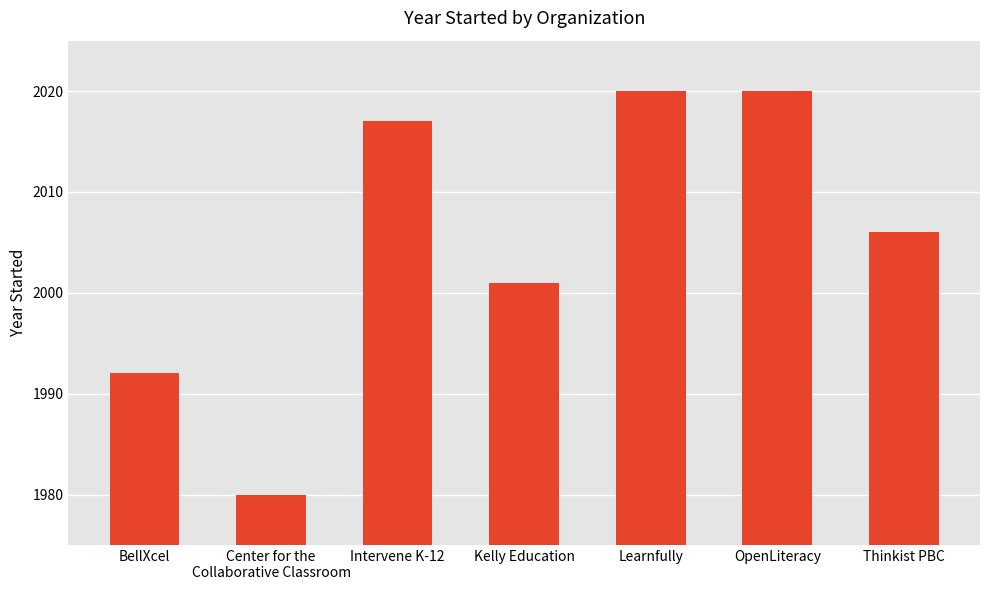

Read the value at Intervene K-12, to the nearest 10.

2020